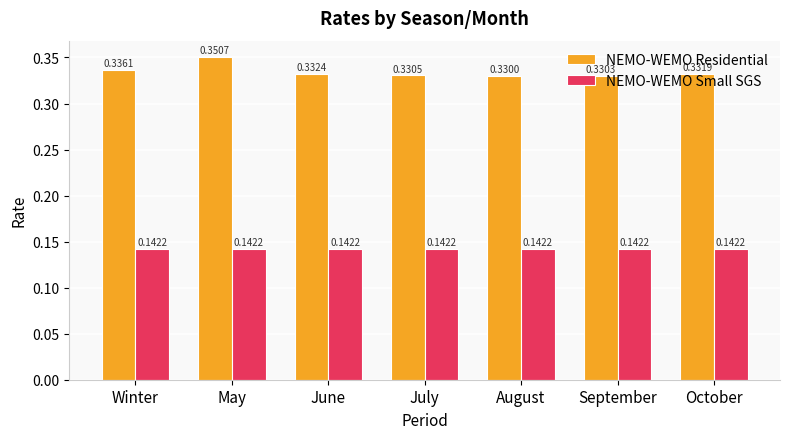

At which category is the sum across all series the highest?

May